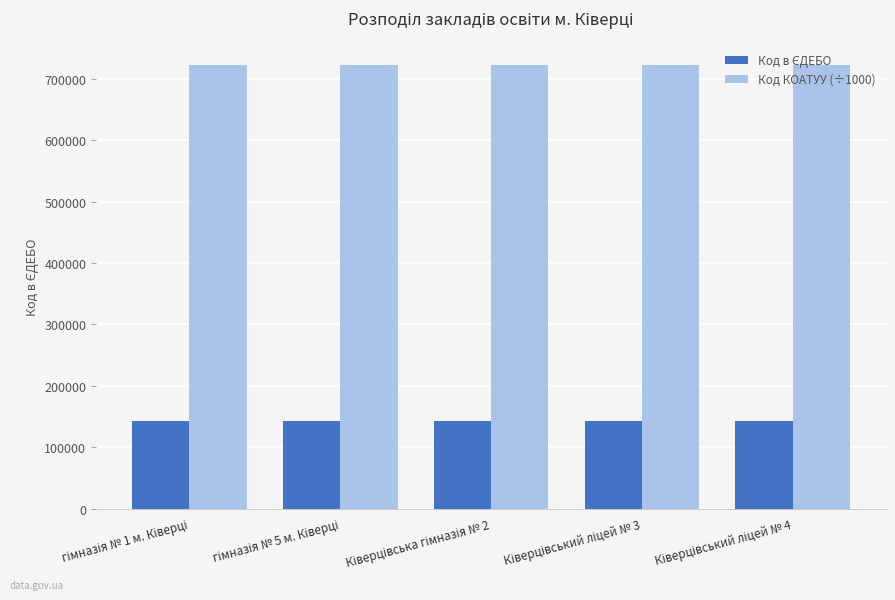

Which series has the largest total across all categories?

Код КОАТУУ (÷1000)